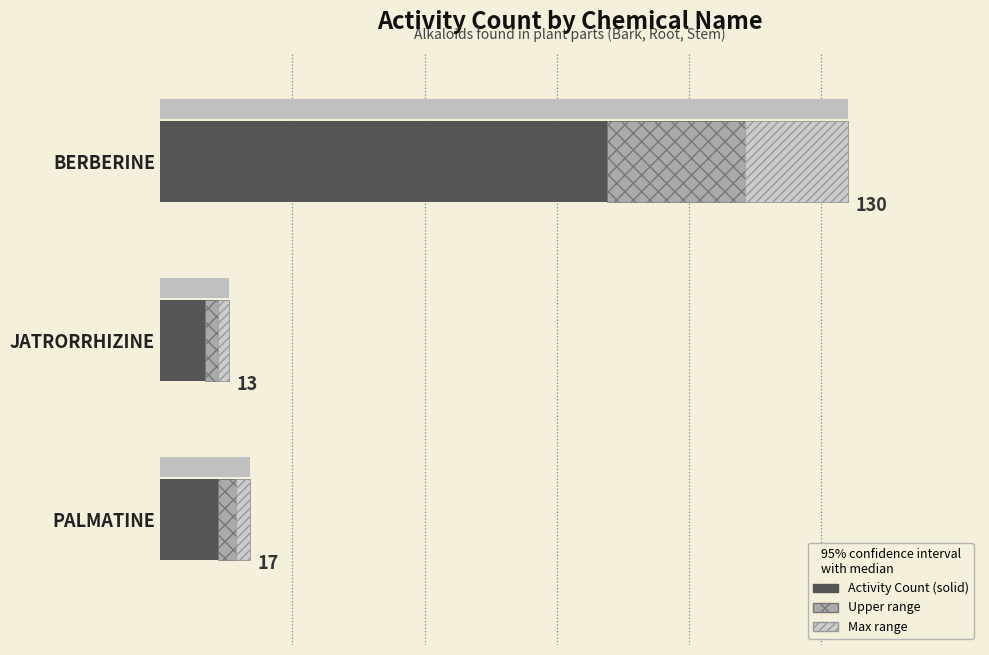

What are all the series names shown in the legend?

Activity Count, Upper range, Max range